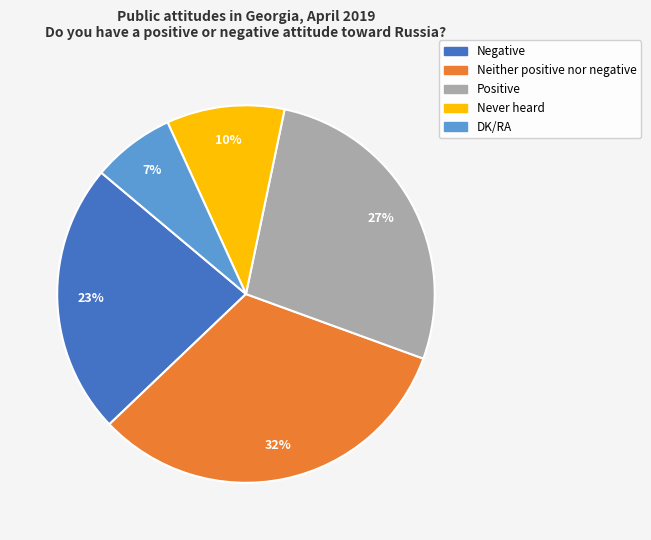

Which has a higher value, Never heard or Neither positive nor negative?

Neither positive nor negative